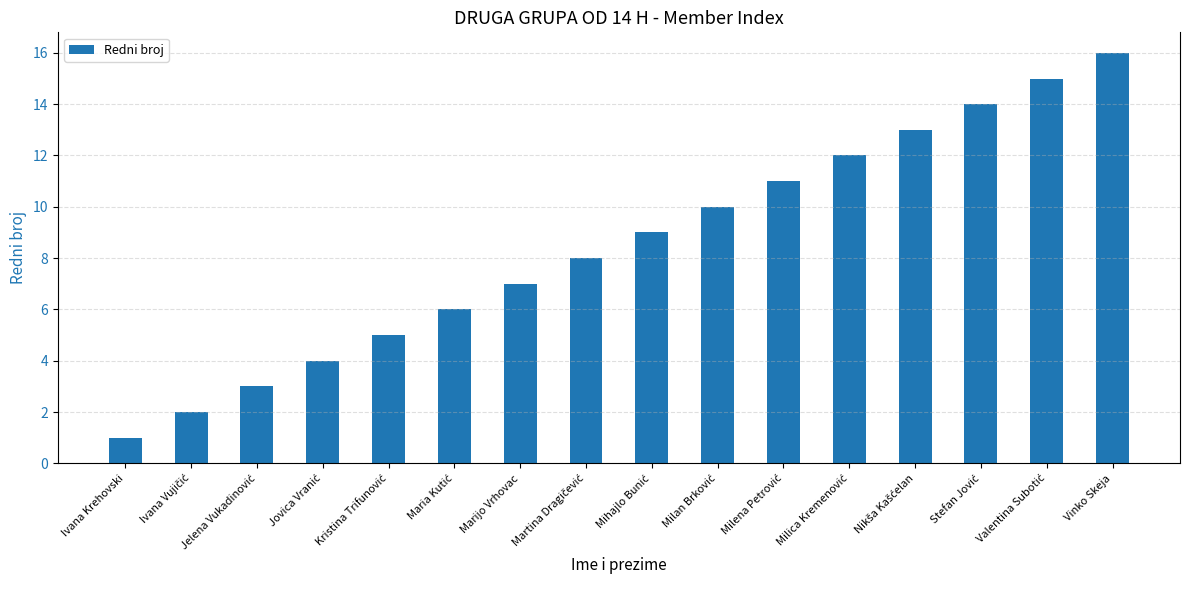

The chart shows a value of 7 at Marijo Vrhovac. True or false?

True